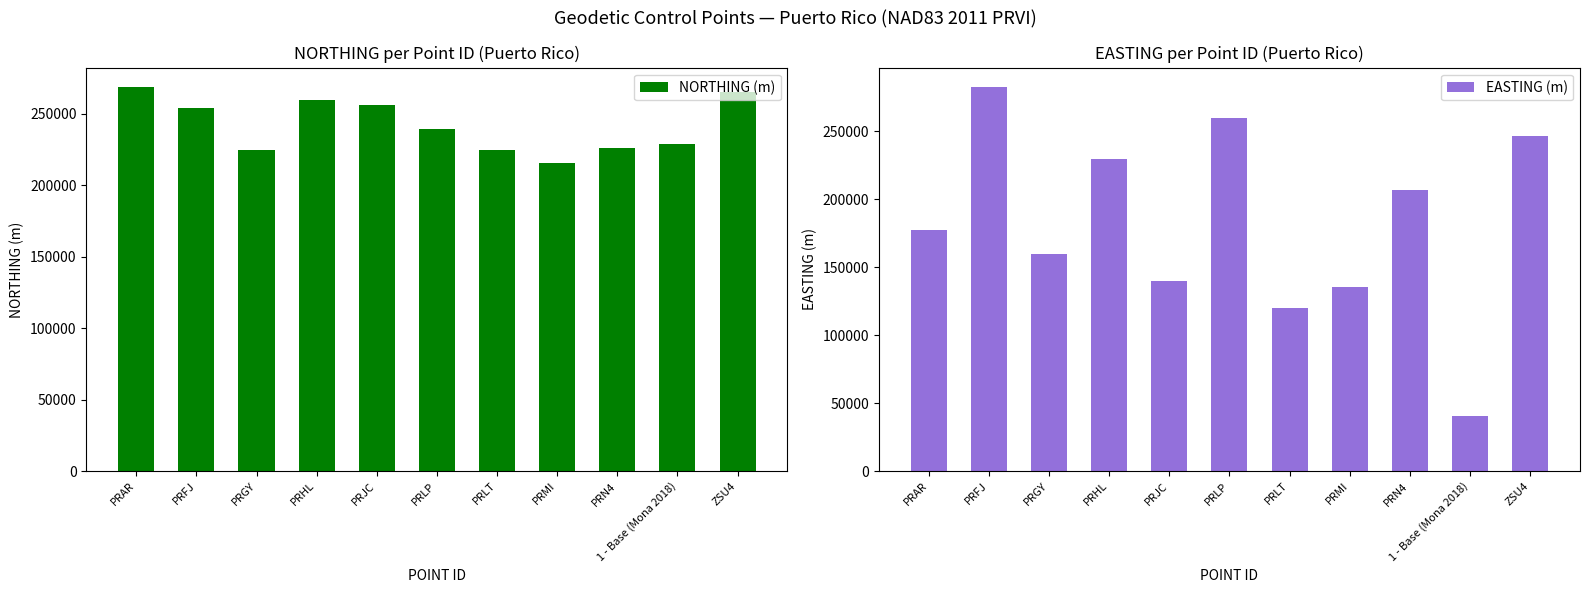

How many data points in EASTING (m) are above 177385?

6